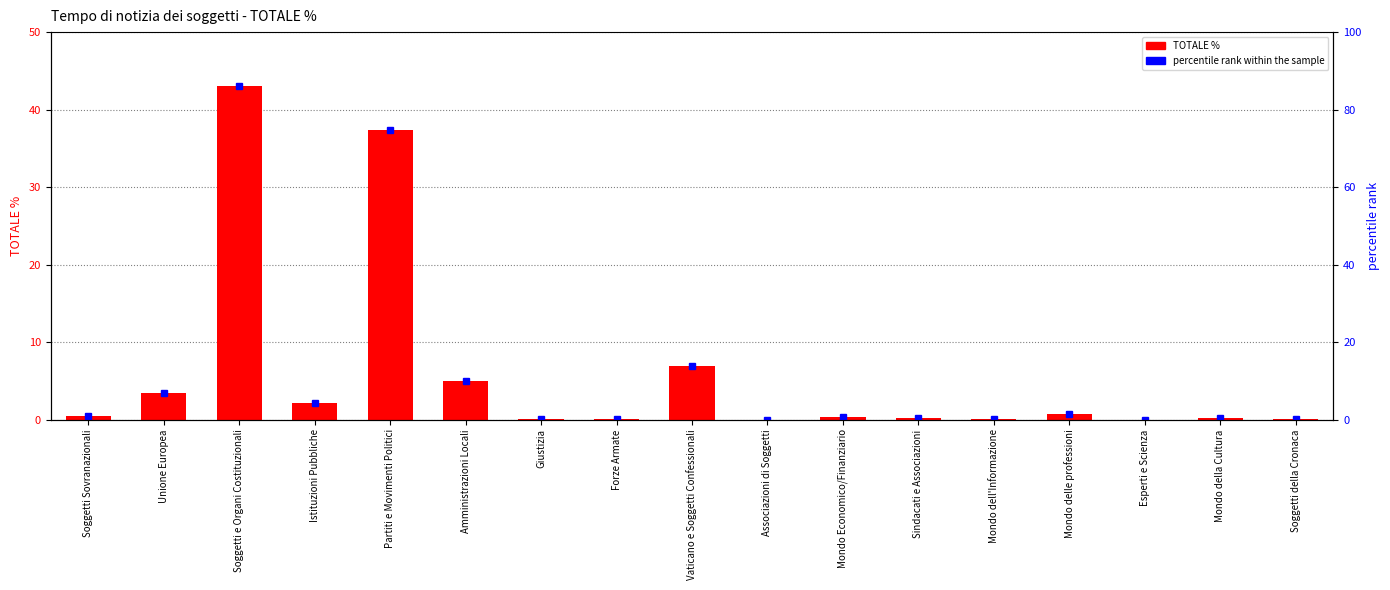

What position from the left is Soggetti e Organi Costituzionali?

3